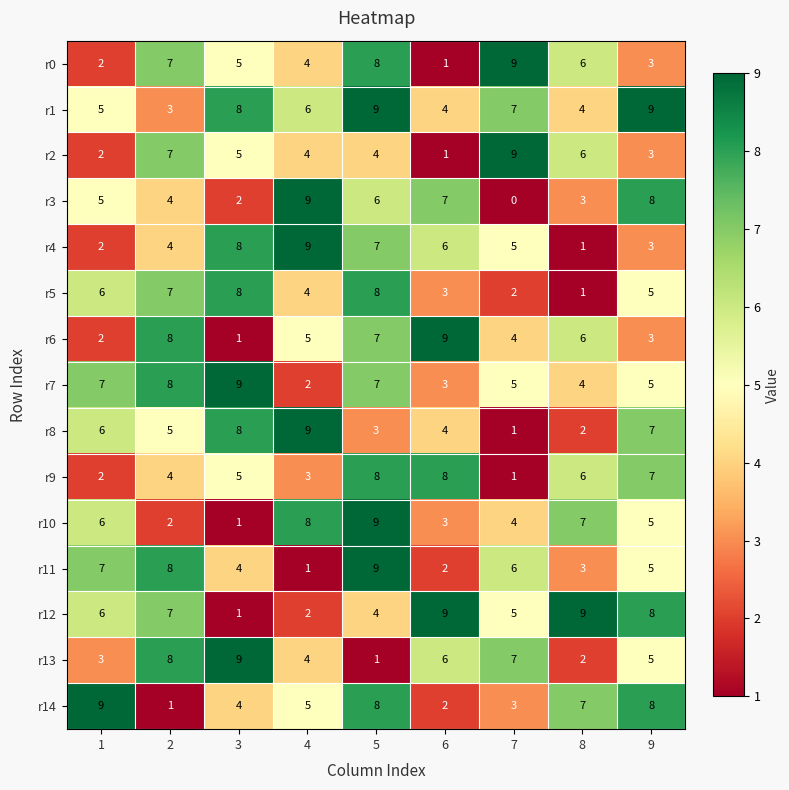

How many categories are shown in the chart?

9